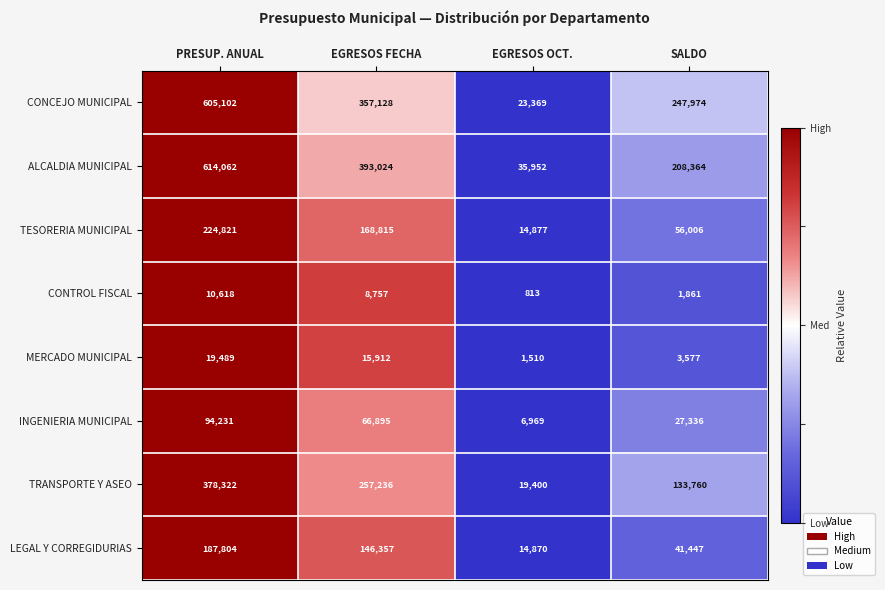

Which series changed the most between PRESUP. ANUAL and SALDO?

ALCALDIA MUNICIPAL